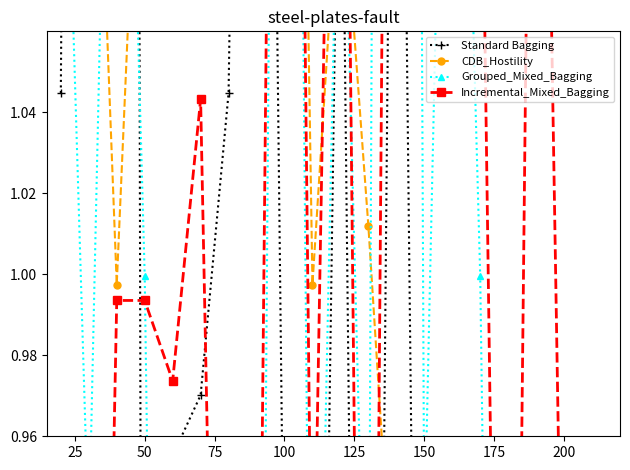

The Standard Bagging series shows 1.0 at 150. True or false?

True